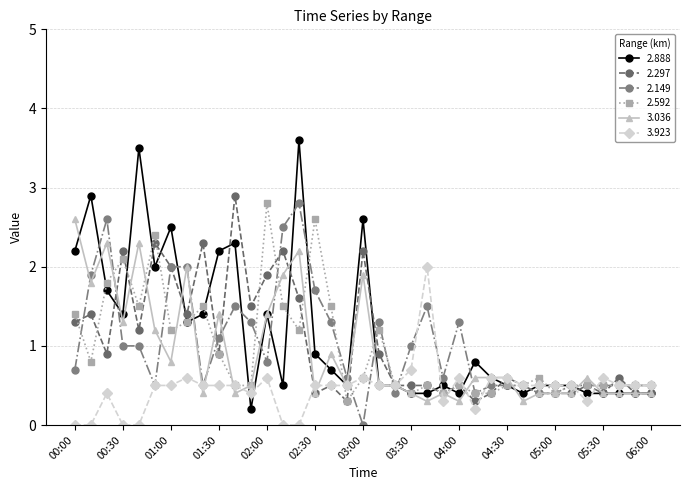

Count the number of data series in this chart.

6